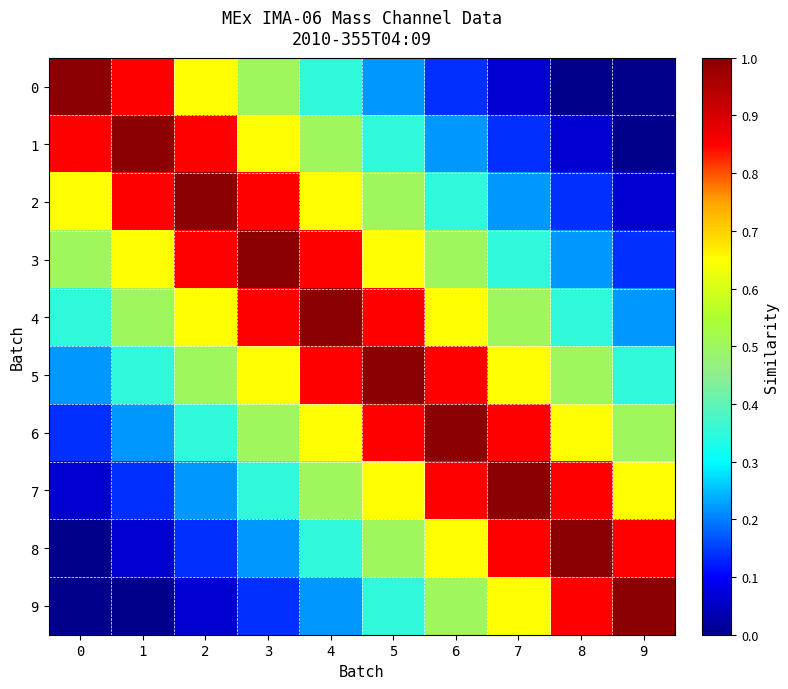

Between 2 and 3, which series saw the biggest shift?

1